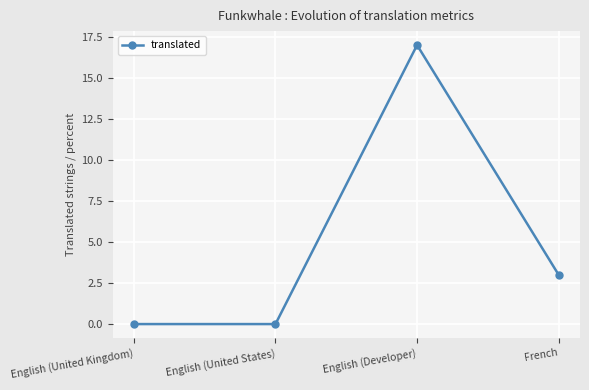

Which category has the highest value across all series?

English (Developer)